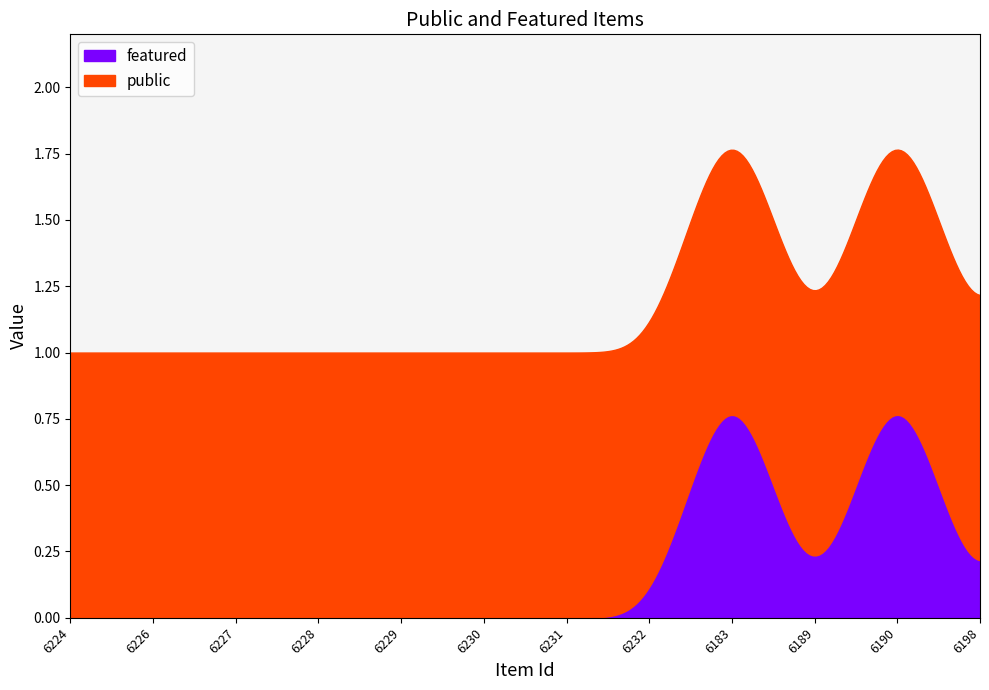

True or false: public has more than 2 interior local peaks.

False